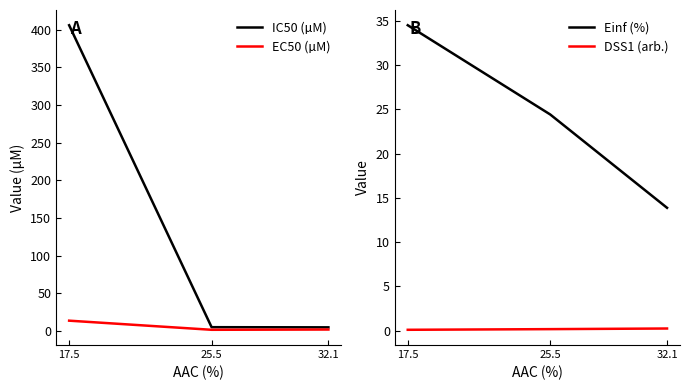

What is the value of the IC50 (µM) point at the 2nd from the left?

4.8